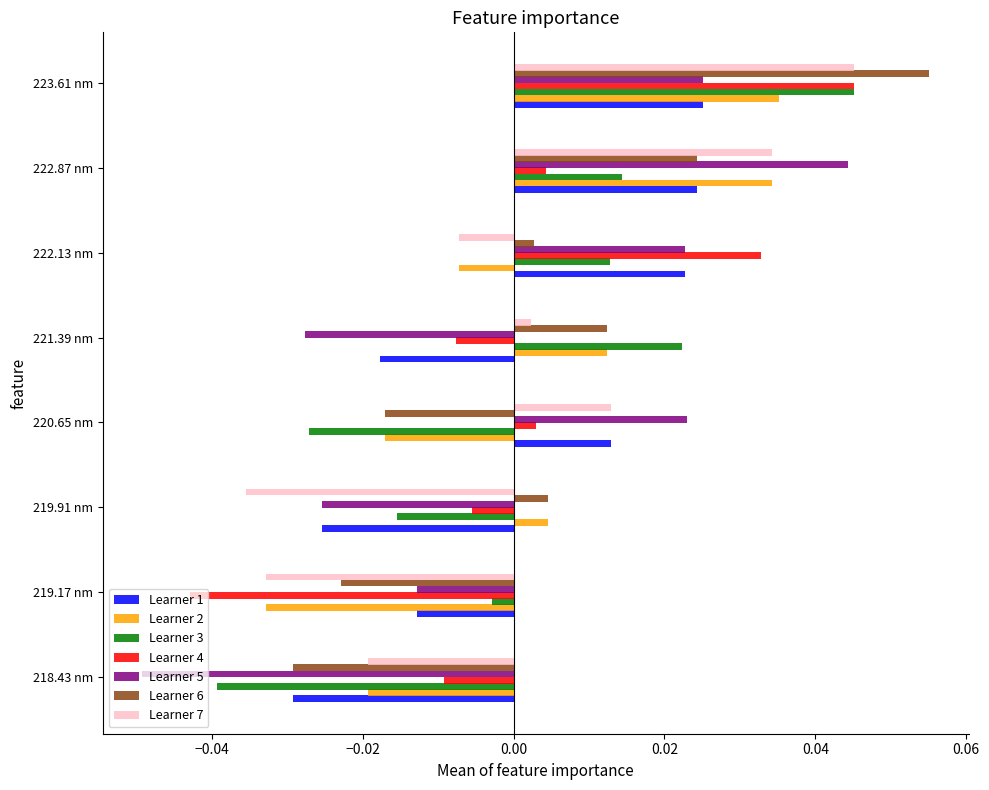

How many Learner 1 values are between 0 and 1?

4